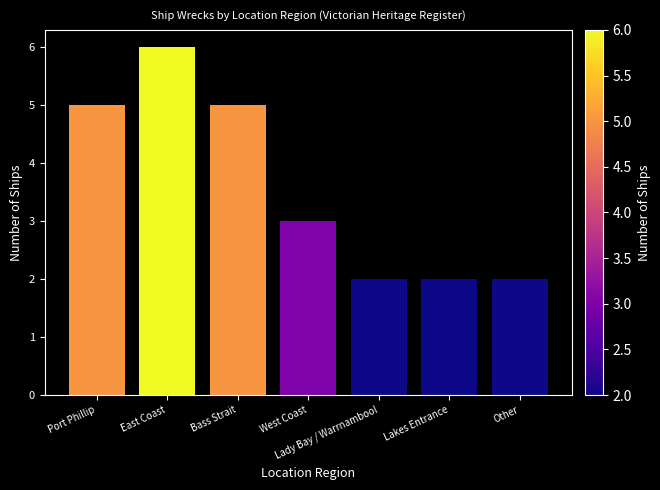

The value at East Coast is 6. True or false?

True